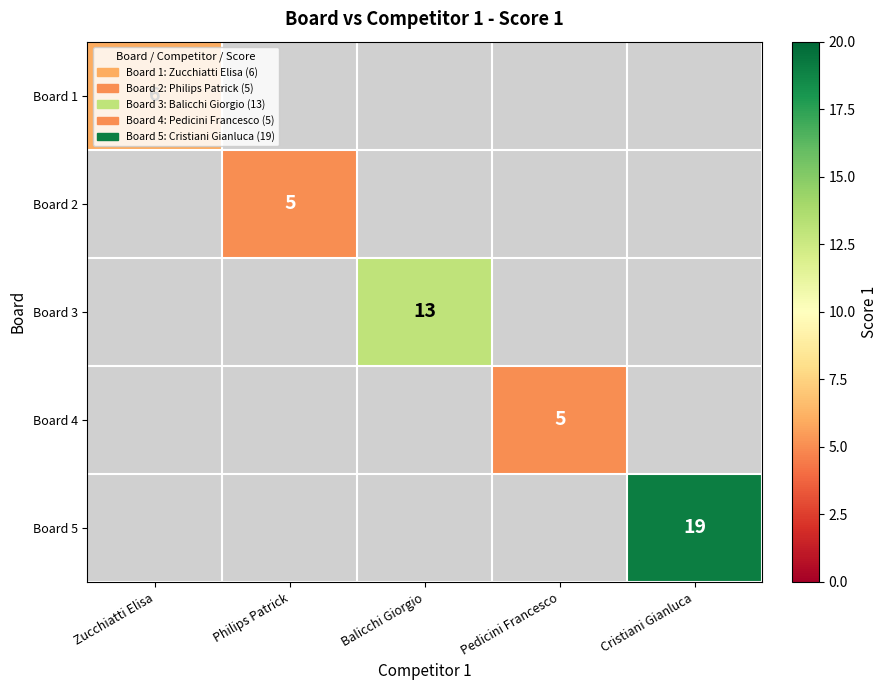

True or false: Board 2 has a value of 5 at Philips Patrick.

True